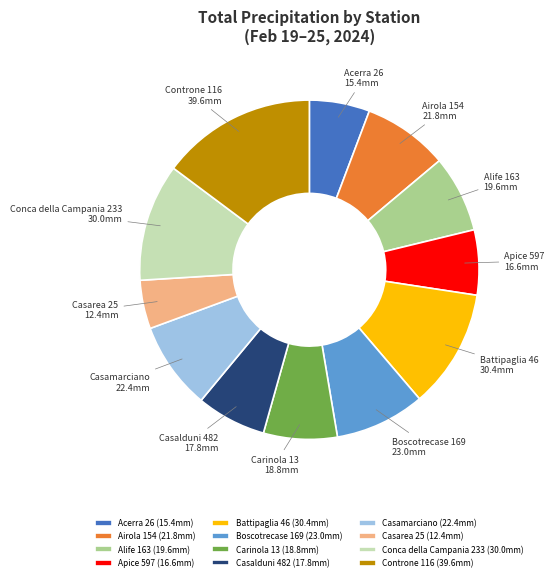

Is there a majority slice in this chart?

No